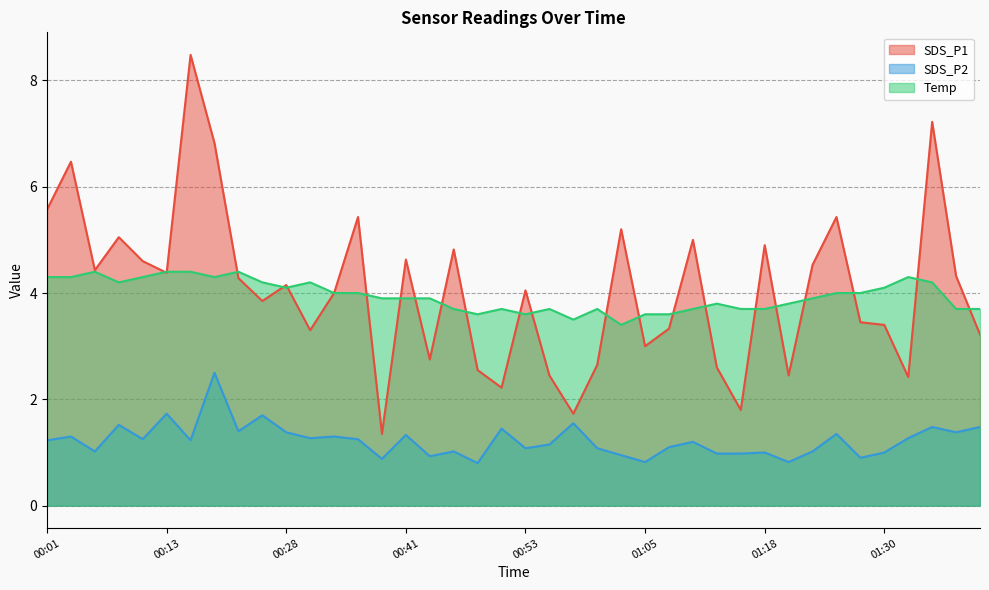

What value does the Temp series have at 01:35?

4.2